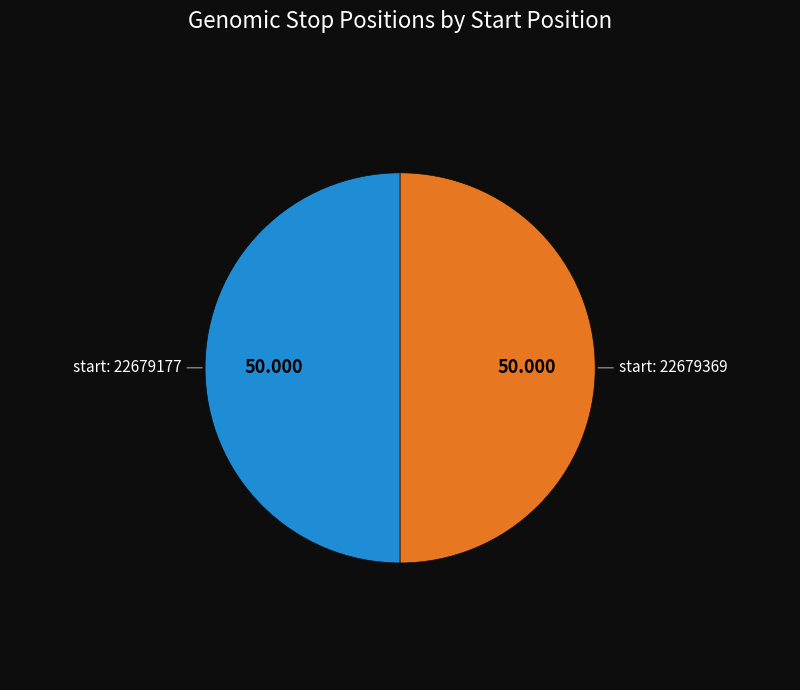

Which category accounts for the majority?

22679369